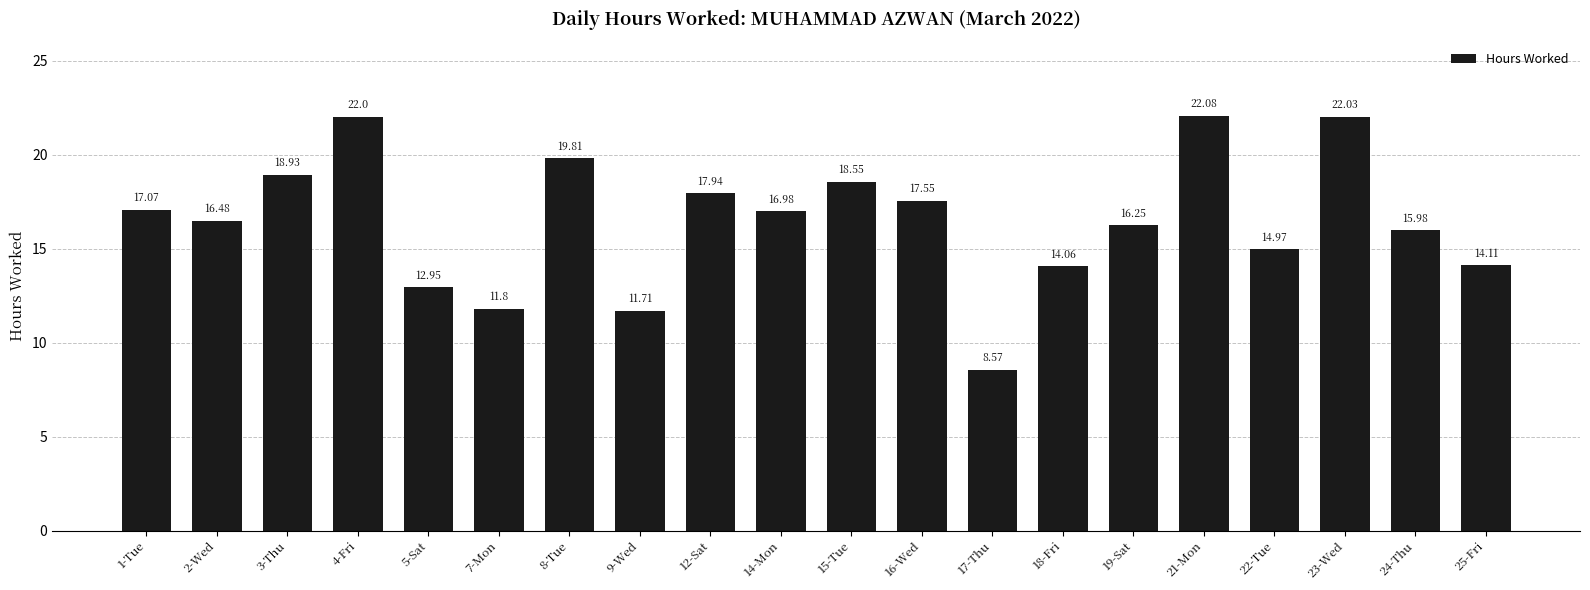

What is the value of the 6th bar from the left?

11.8